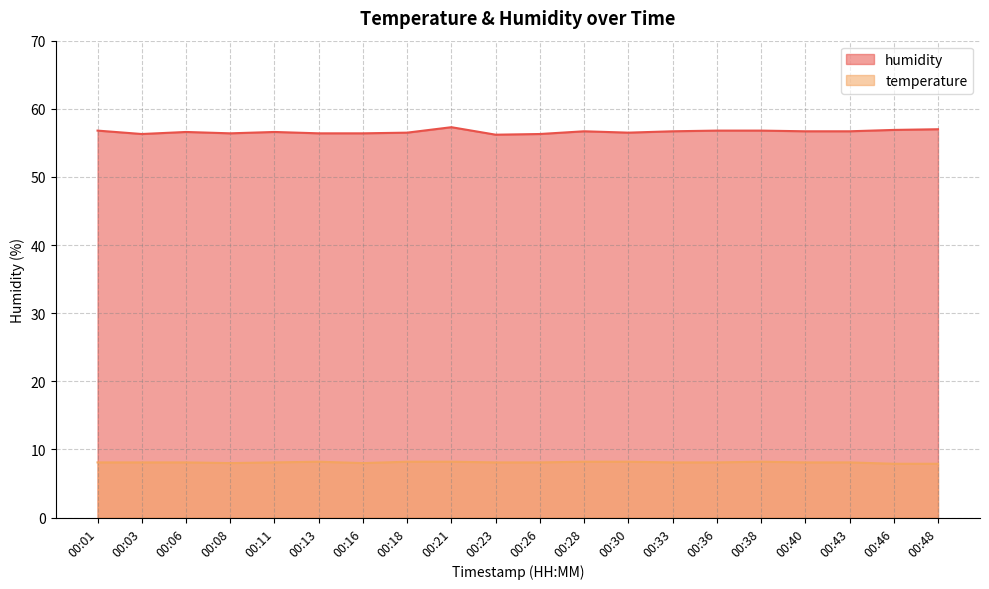

Which series has the widest spread of values?

humidity